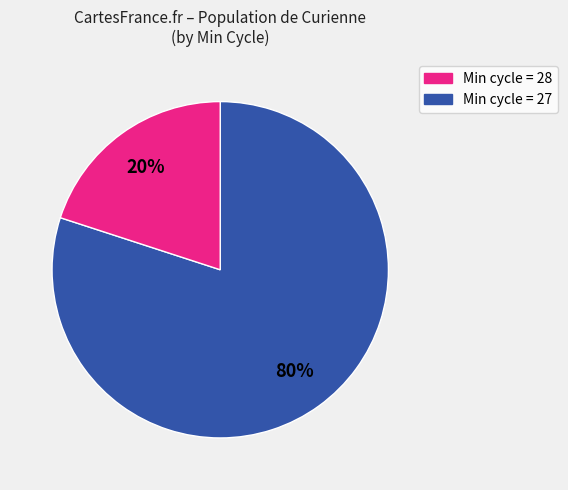

To the nearest percent, what is the average slice percentage?

50%